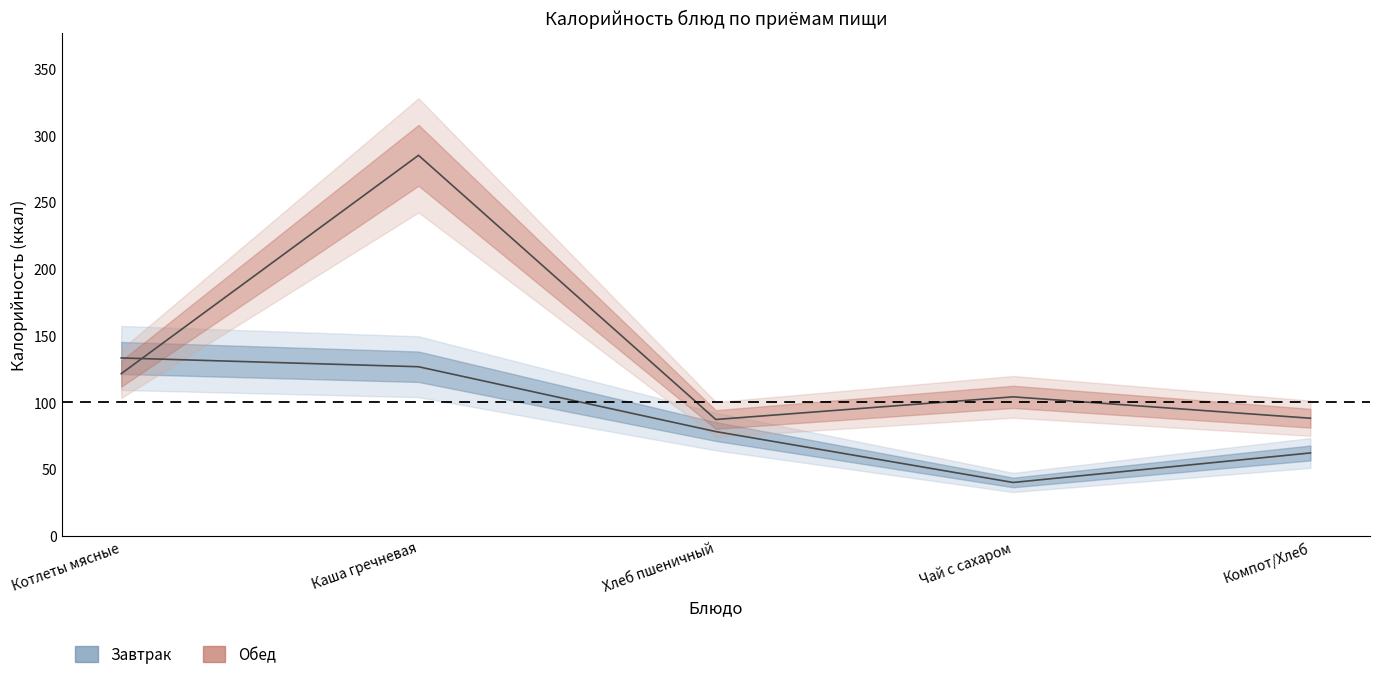

How many lines are shown in the chart?

2